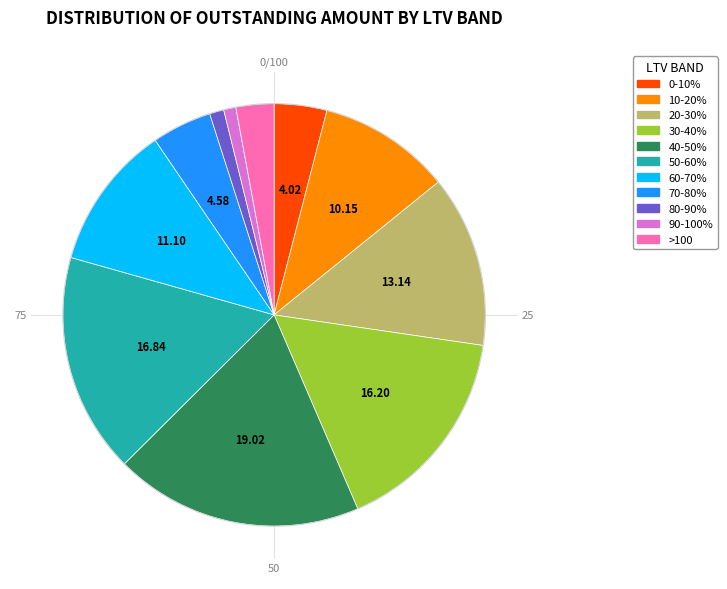

Is the sum of 60-70% and 40-50% greater than half?

No